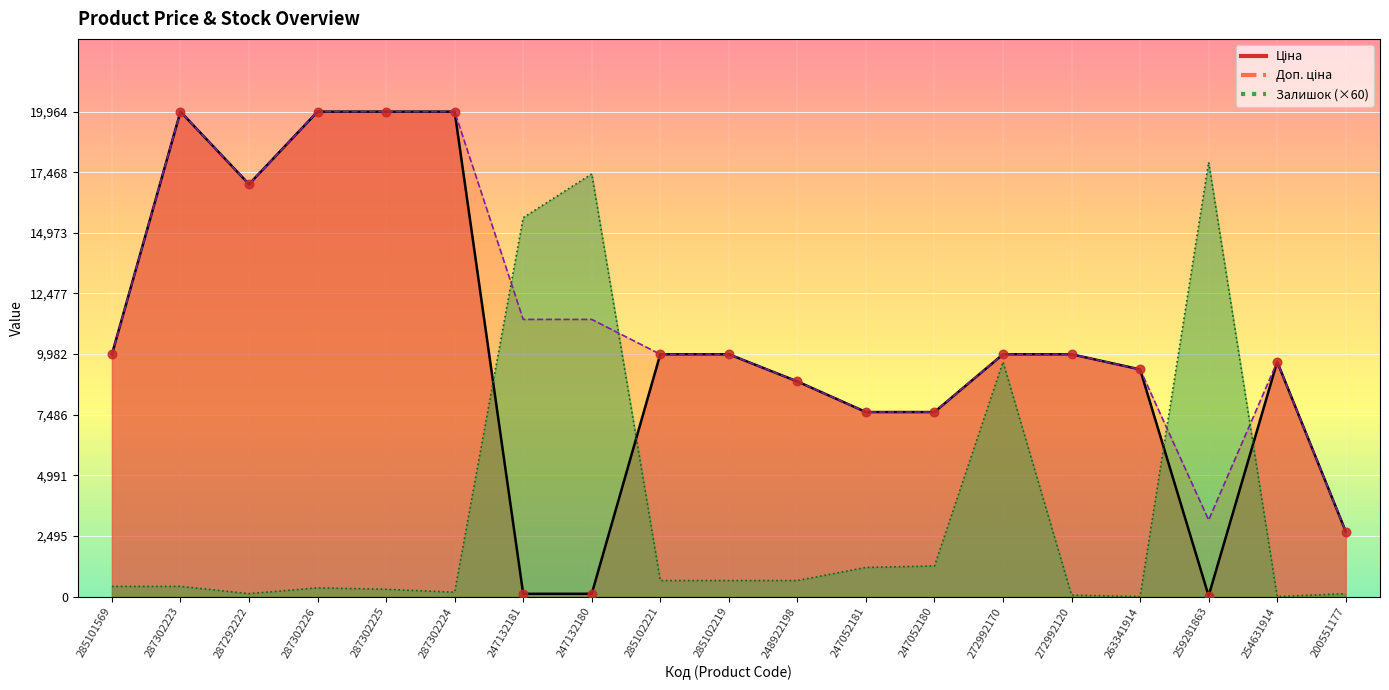

At which category is the sum across all series the highest?

287302223